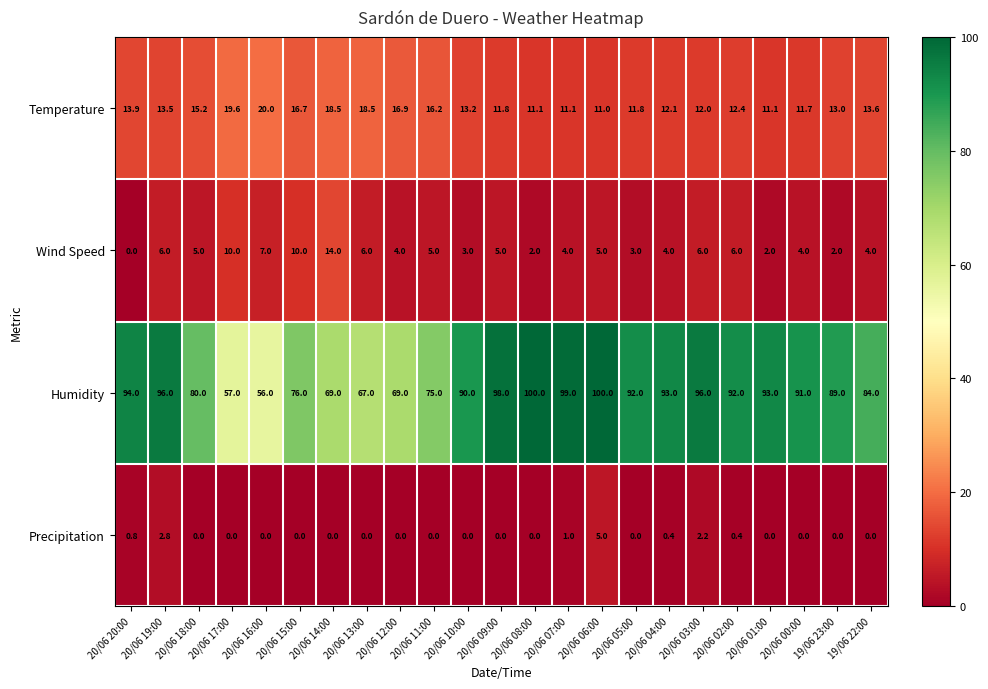

What is the maximum value for Wind Speed?

14.0